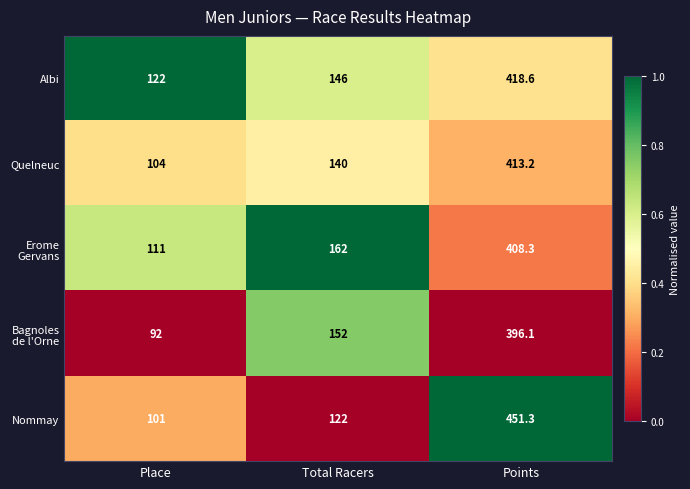

Is it true that Albi equals 42.8 at Place?

False